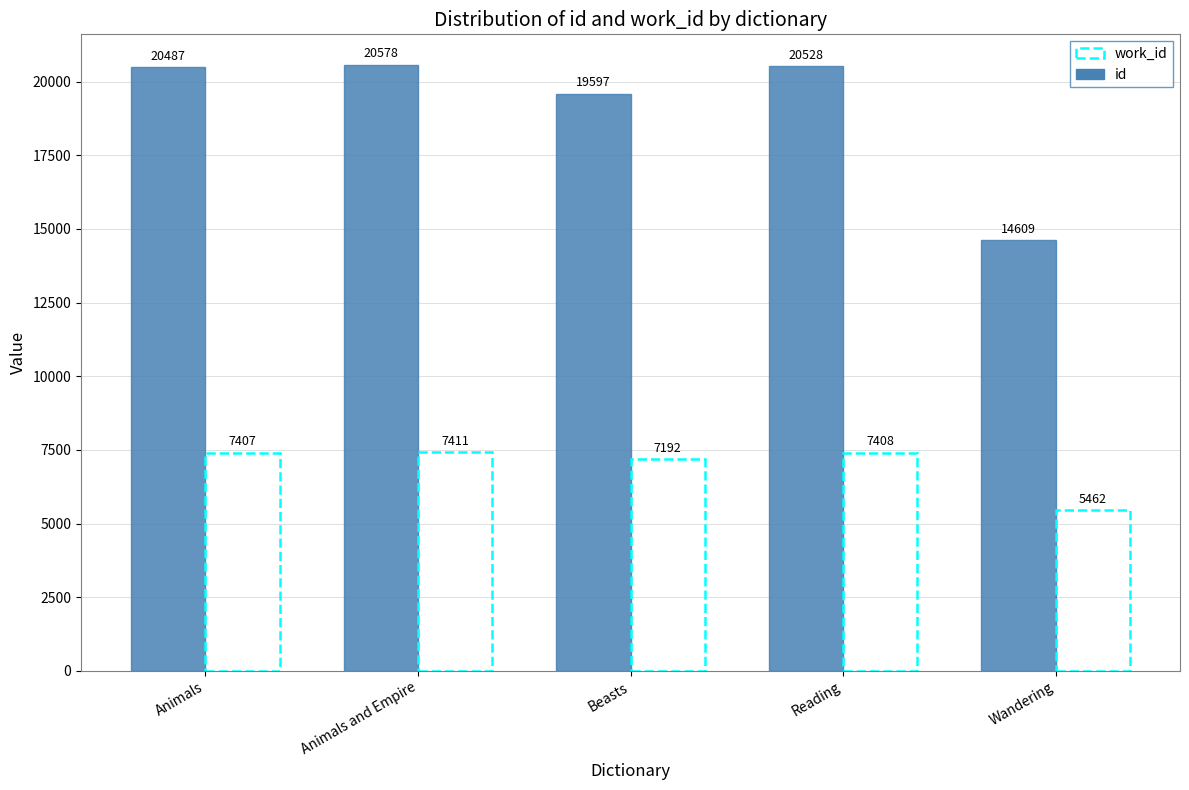

Are the bars grouped side by side (vs. stacked)?

Yes